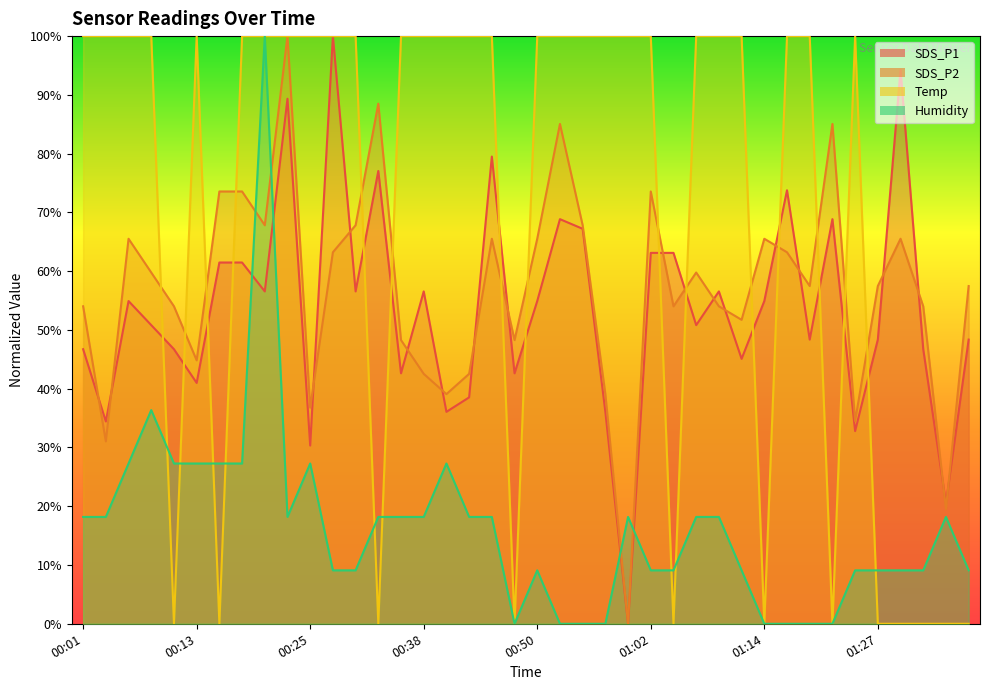

Rank the categories by Temp value from lowest to highest.

00:11, 00:16, 00:33, 00:48, 01:05, 01:14, 01:22, 01:27, 01:29, 01:32, 01:34, 01:37, 00:01, 00:03, 00:06, 00:08, 00:13, 00:18, 00:20, 00:23, 00:25, 00:28, 00:30, 00:35, 00:38, 00:40, 00:43, 00:45, 00:50, 00:52, 00:55, 00:57, 01:00, 01:02, 01:07, 01:09, 01:12, 01:17, 01:19, 01:24